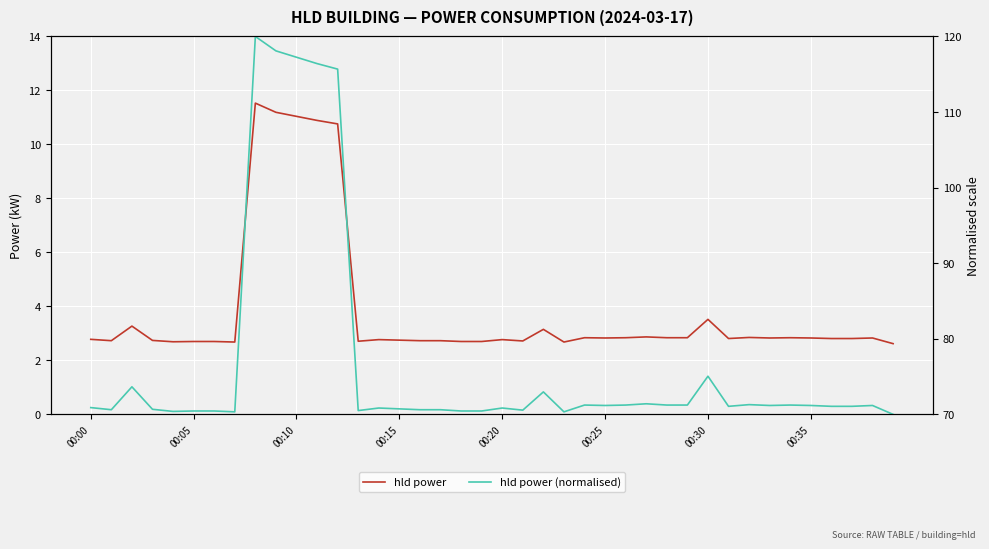

What is the sum of all hld power values?

153.9